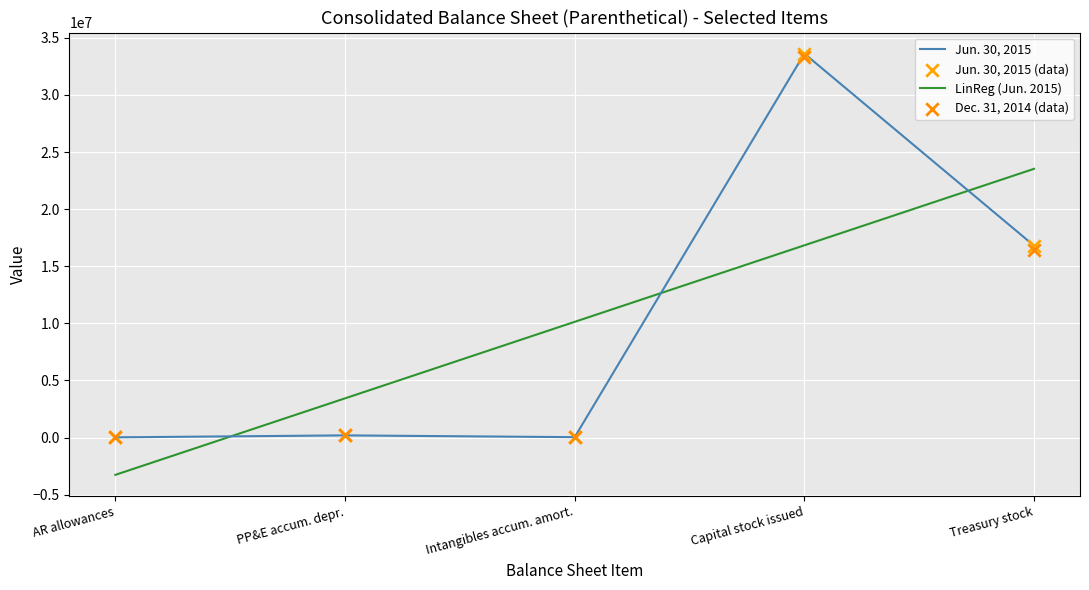

What are all the series names shown in the legend?

Jun. 30, 2015, LinReg (Jun. 2015), Jun. 30, 2015 (data), Dec. 31, 2014 (data)